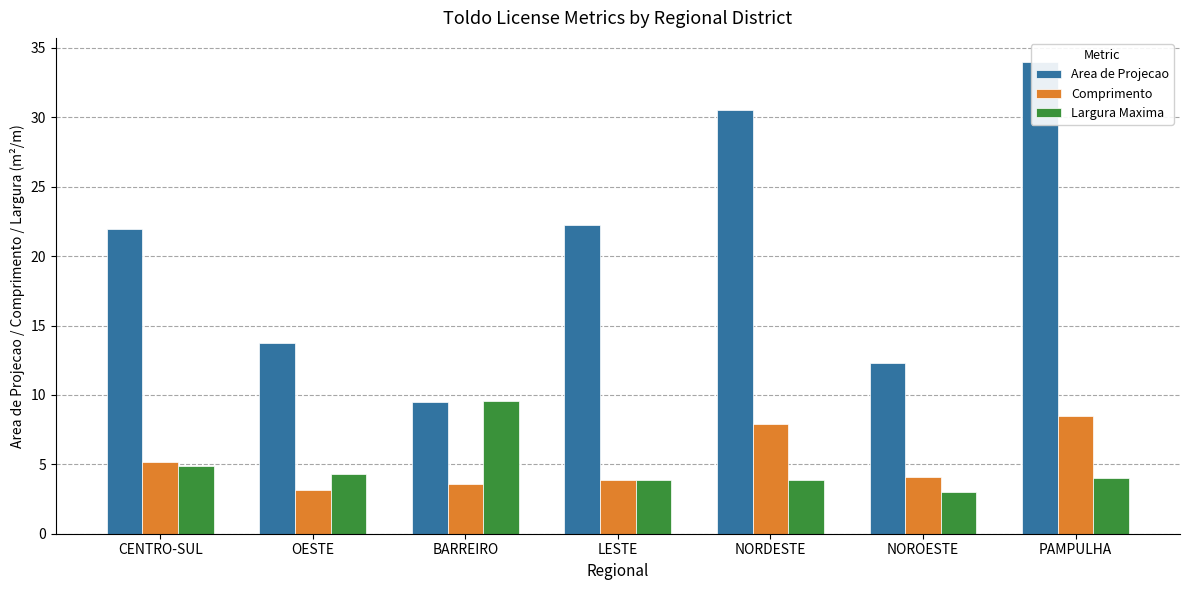

List the labels in order of Largura Maxima value, smallest first.

NOROESTE, LESTE, NORDESTE, PAMPULHA, OESTE, CENTRO-SUL, BARREIRO